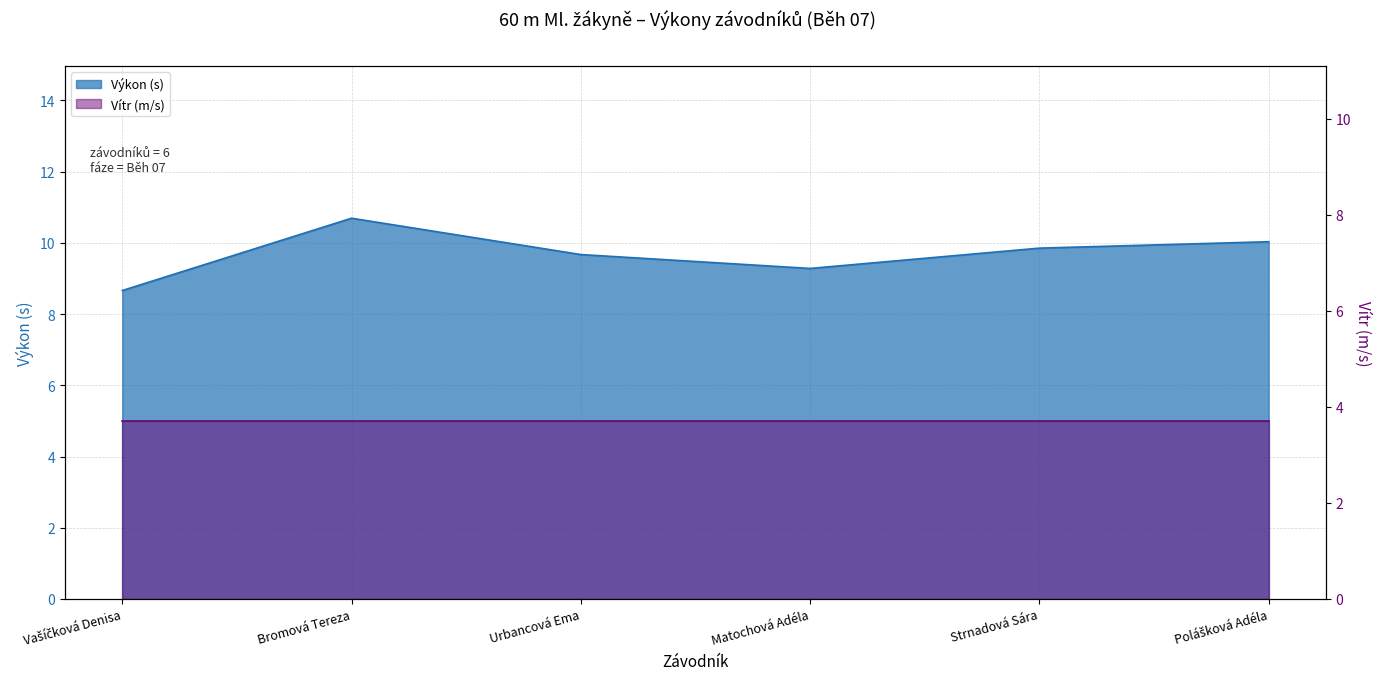

The value at Vašíčková Denisa is 8.7. True or false?

True